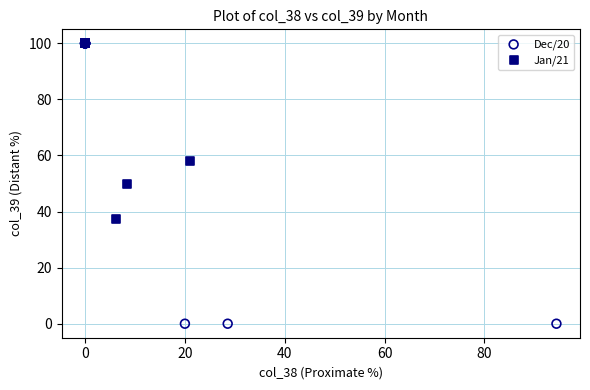

Which series has the largest Y range (max minus min)?

Dec/20